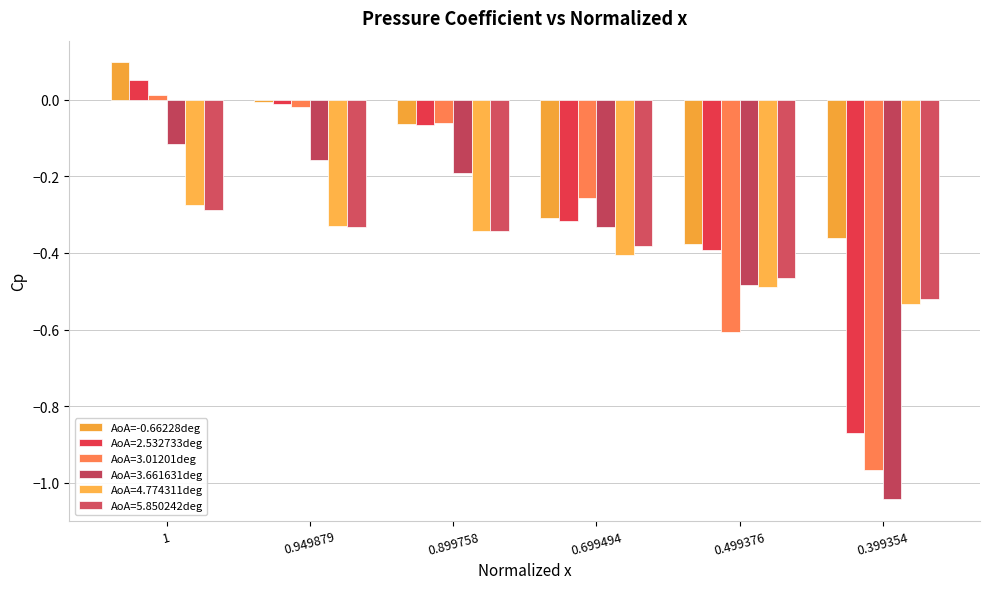

Which category has the lowest value across all series?

0.399354